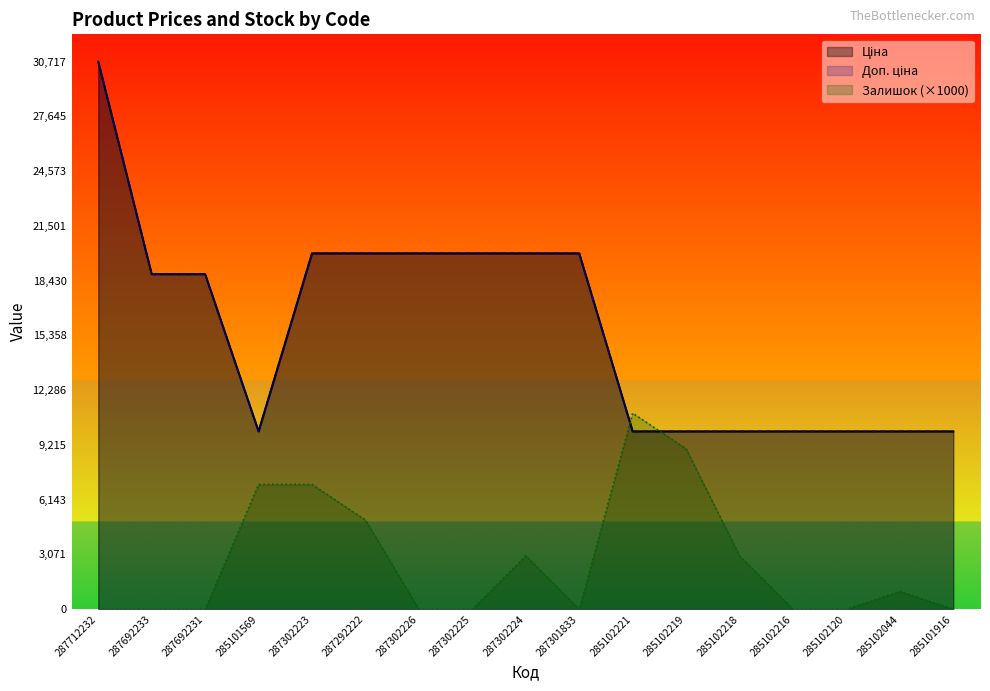

Reading left to right, what are all the values shown in this chart?

Ціна: 30717.1	18796.8	18796.8	9975.0	19964.2	19964.2	19964.2	19964.2	19964.2	19964.2	9975.0	9975.0	9975.0	9975.0	9975.0	9975.0	9975.0
Доп. ціна: 30717.1	18796.8	18796.8	9975.0	19964.2	19964.2	19964.2	19964.2	19964.2	19964.2	9975.0	9975.0	9975.0	9975.0	9975.0	9975.0	9975.0
Залишок: 0.0	0.0	0.0	7000.0	7000.0	5000.0	0.0	0.0	3000.0	0.0	11000.0	9000.0	3000.0	0.0	0.0	1000.0	0.0